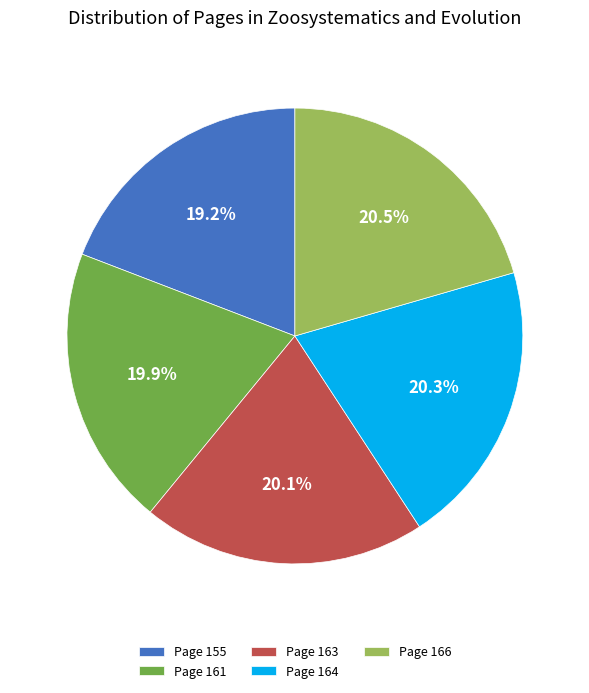

How many segments does this pie chart have?

5